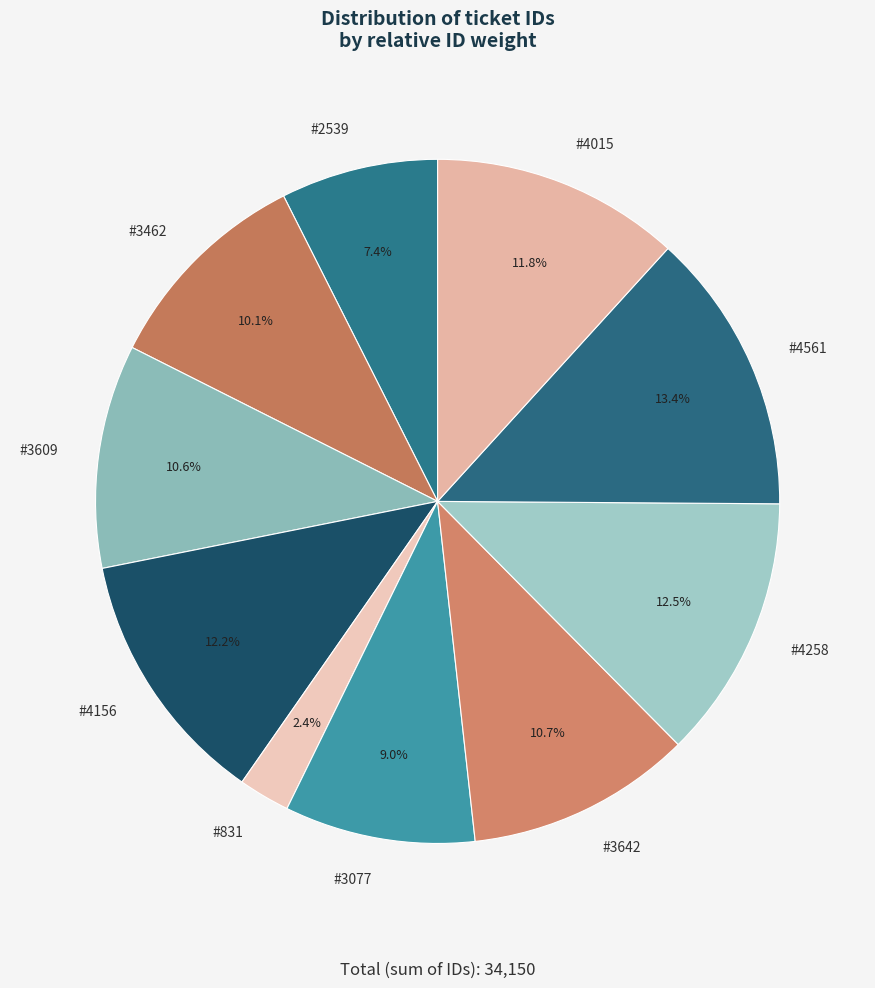

How much of the chart is everything except #3462?

89.9%